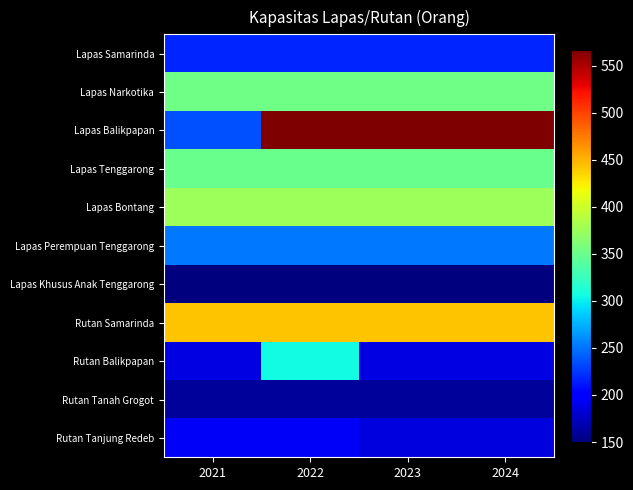

At how many categories does at least one series exceed 273?

4